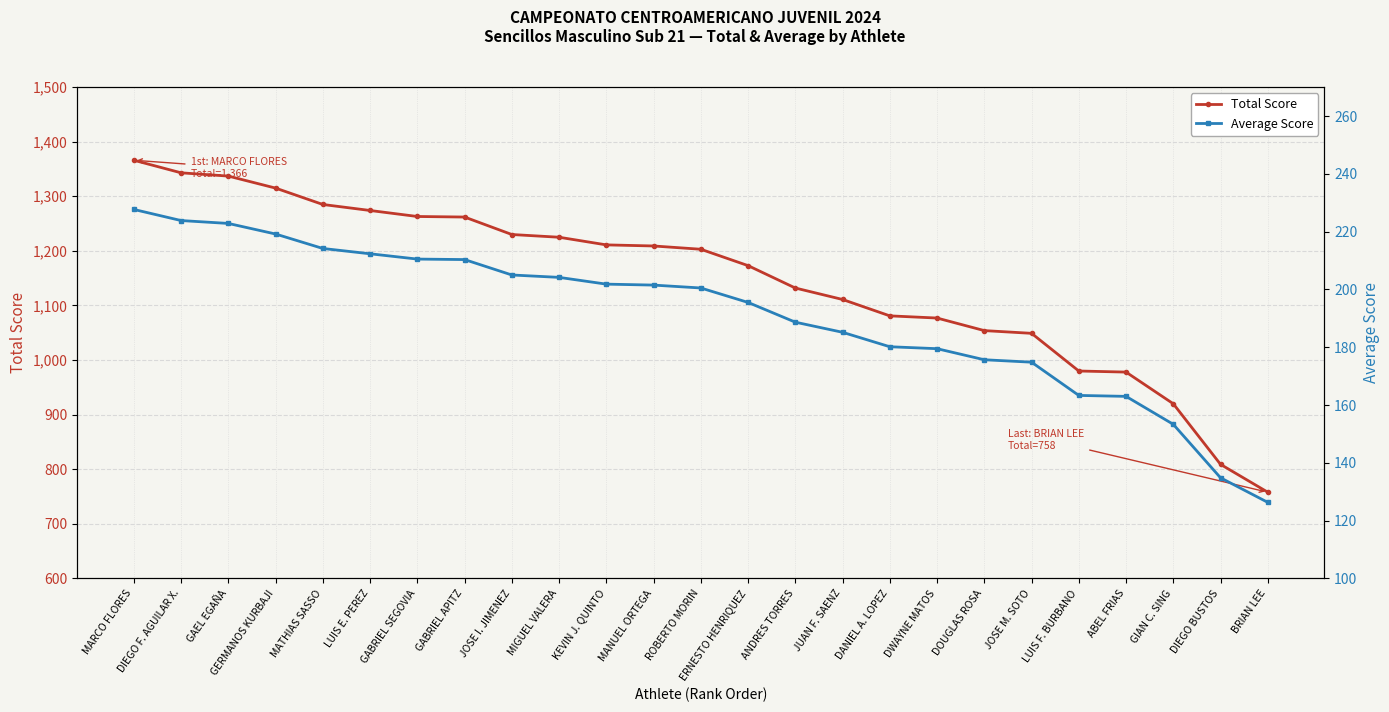

Which series has the largest range (max minus min)?

Total Score